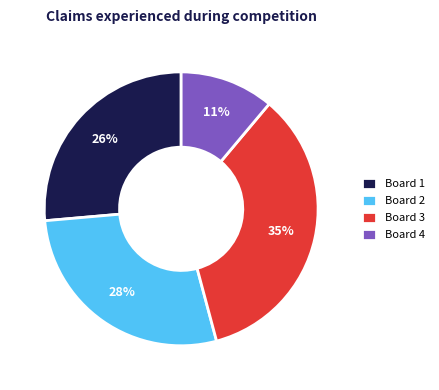

Count the number of slices in the pie.

4